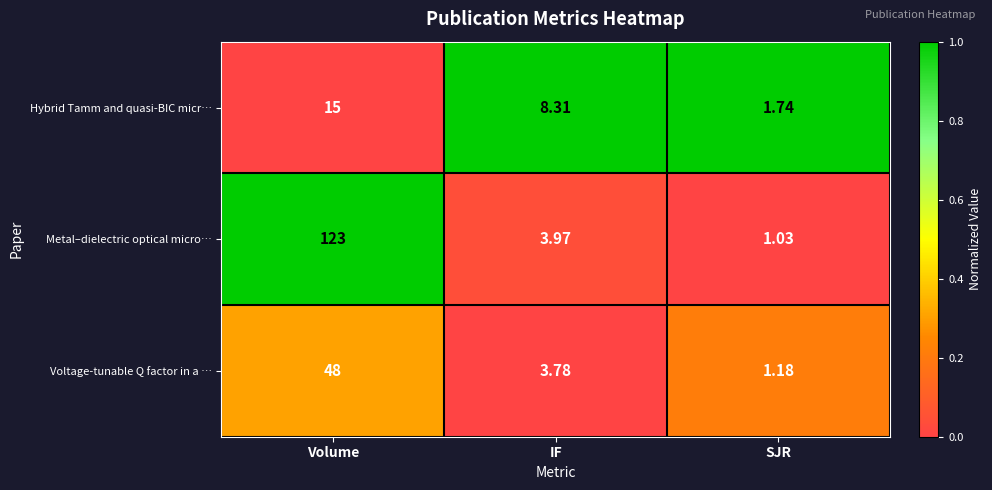

At SJR, list the series in order from largest to smallest.

Hybrid Tamm and quasi-BIC micr…, Voltage-tunable Q factor in a …, Metal–dielectric optical micro…